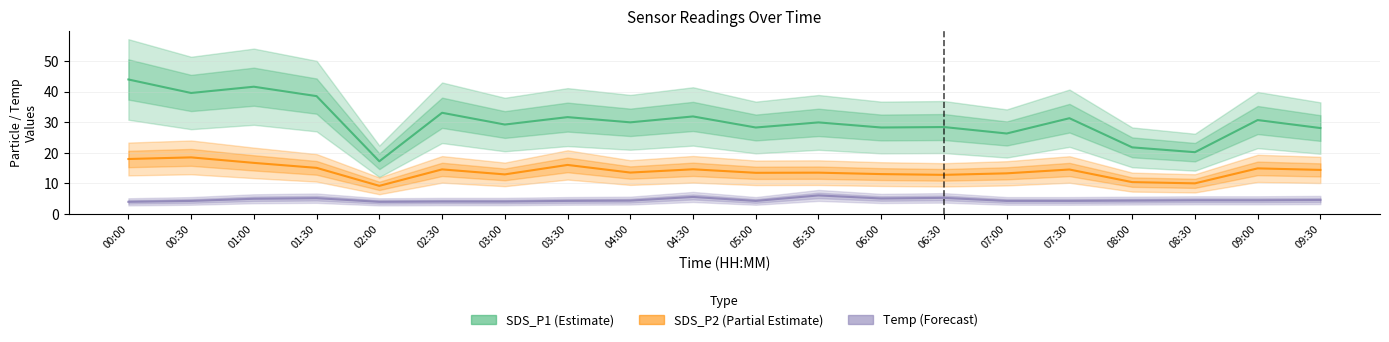

In SDS_P1, how many points are higher than both neighbors (excluding endpoints)?

8